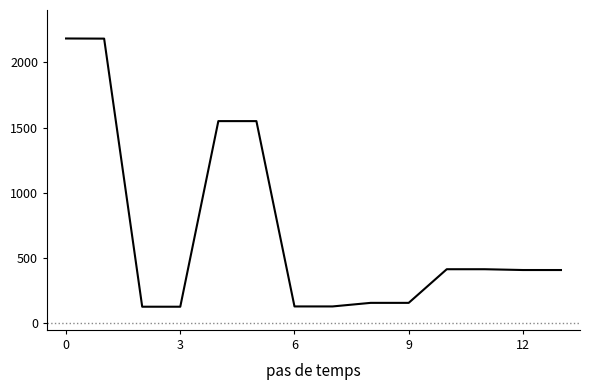

What is the maximum value shown in the chart?

2183.2